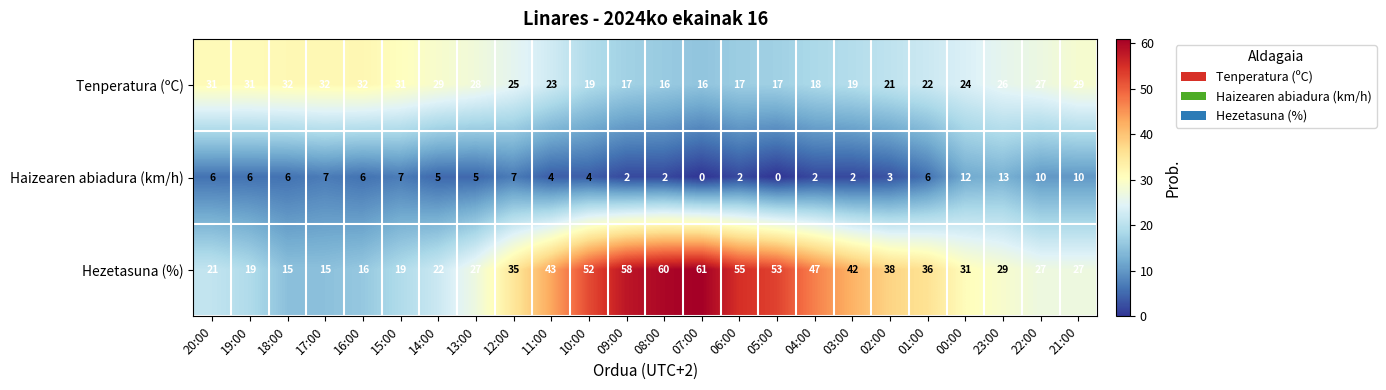

List the series in order of their peak value, highest first.

Hezetasuna (%), Tenperatura (ºC), Haizearen abiadura (km/h)